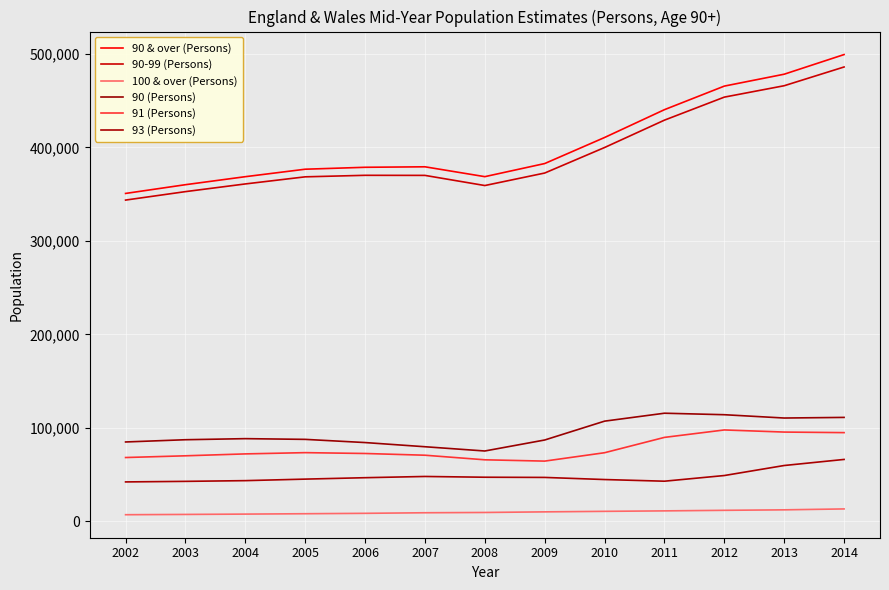

True or false: 90 & over (Persons) and 90 (Persons) intersect in this chart.

False